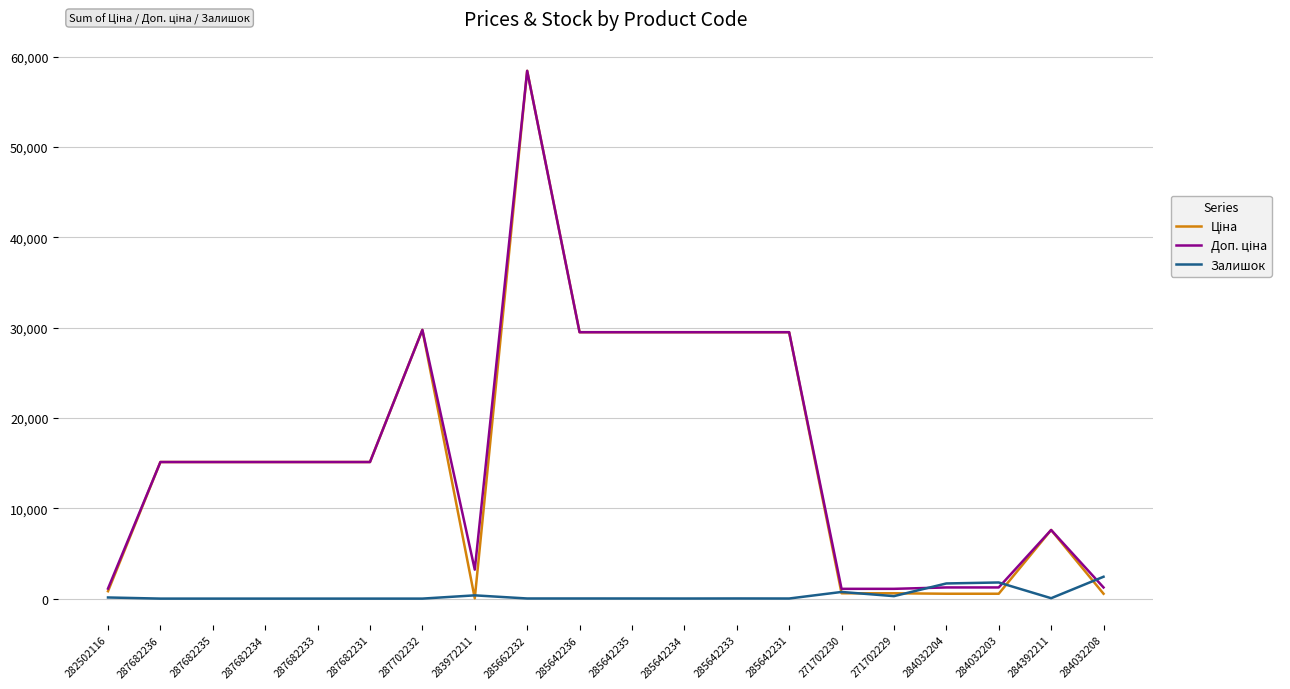

Which category has the highest value across all series?

285662232